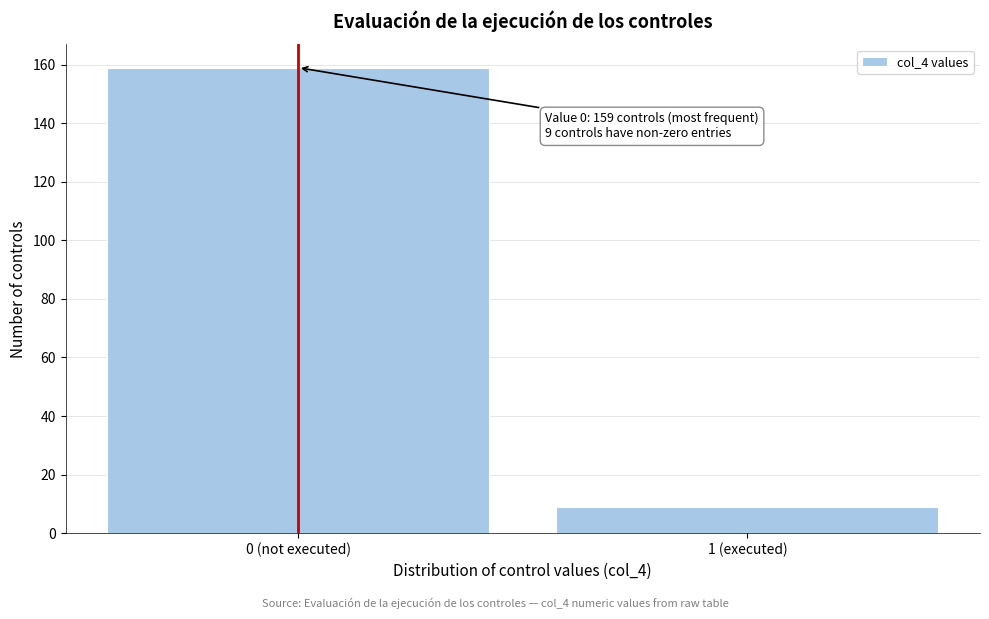

Reading right to left, extract all data points from this chart.

9	159